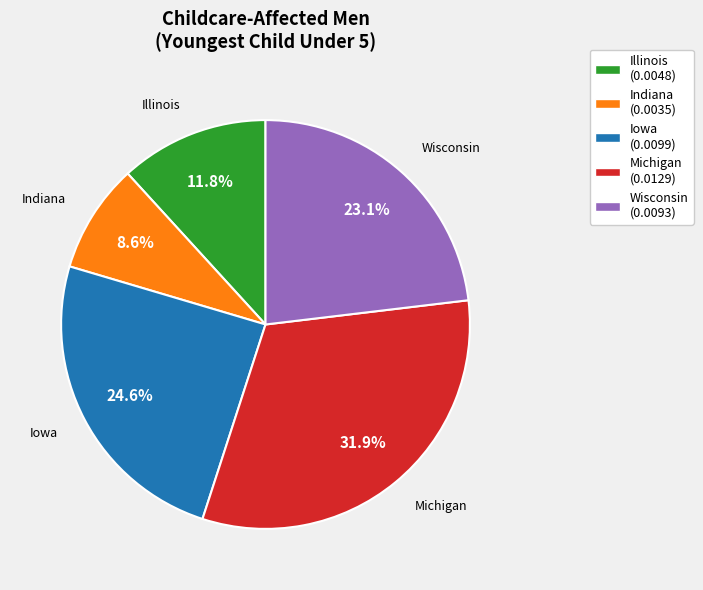

Rank the categories by value from highest to lowest.

Michigan, Iowa, Wisconsin, Illinois, Indiana